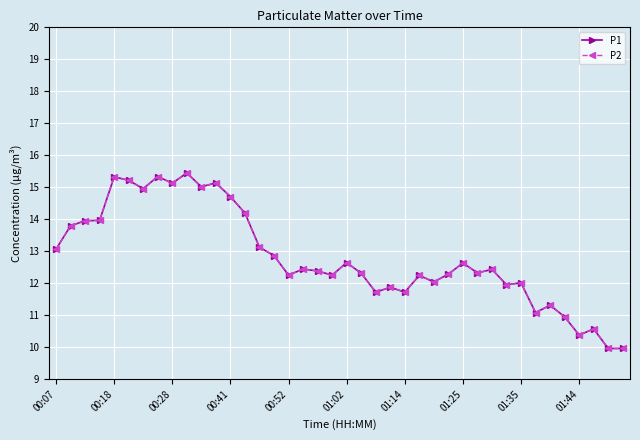

Does the chart have visible grid lines?

Yes